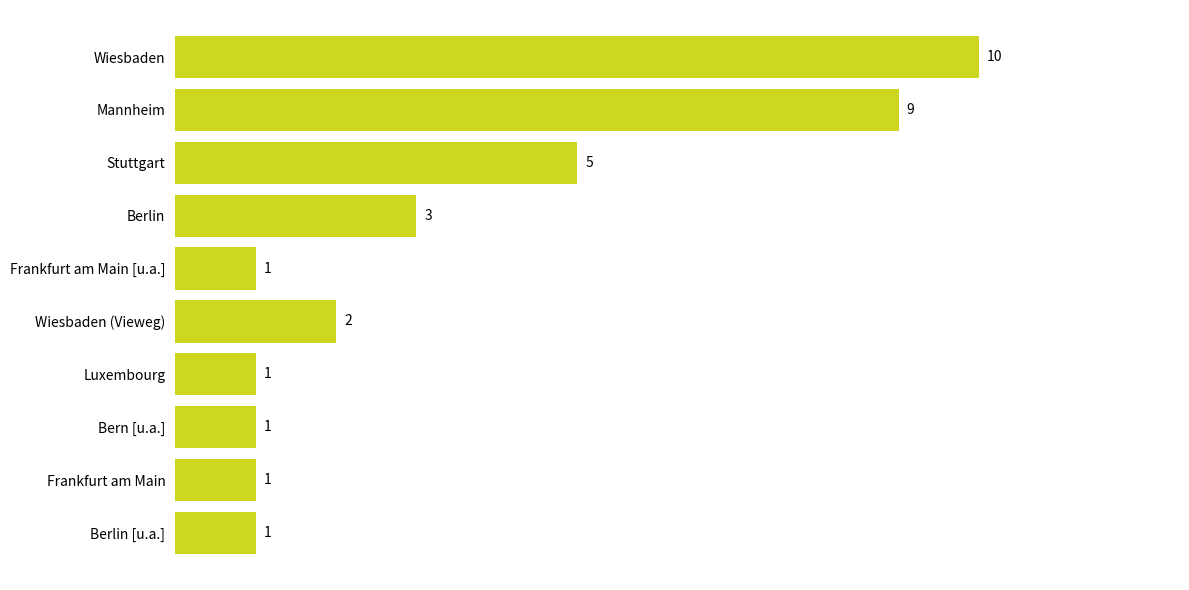

At which label is the value closest to 5?

Stuttgart